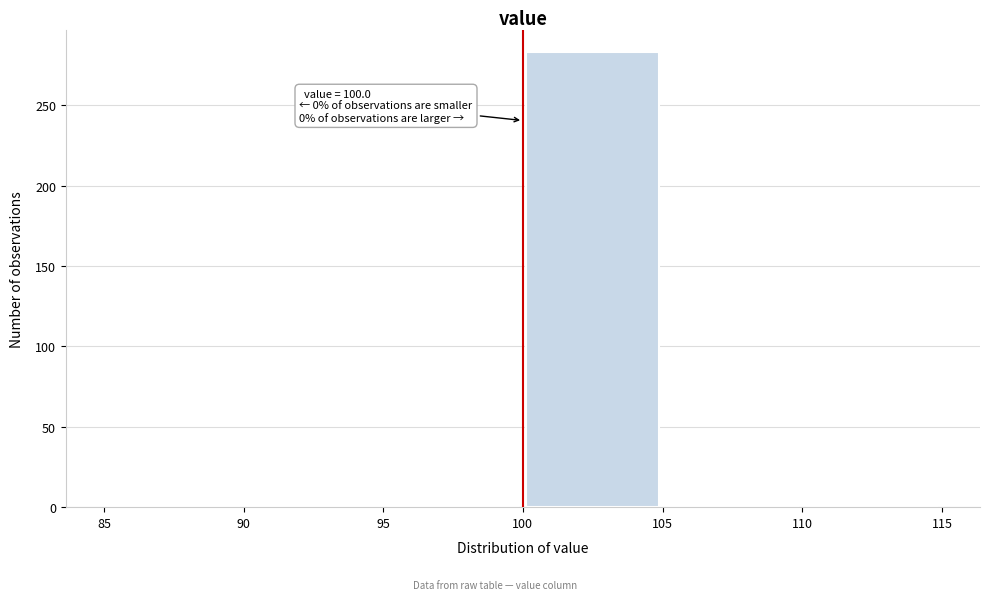

Over which range of the x-axis is the bar tallest?

100 to 105